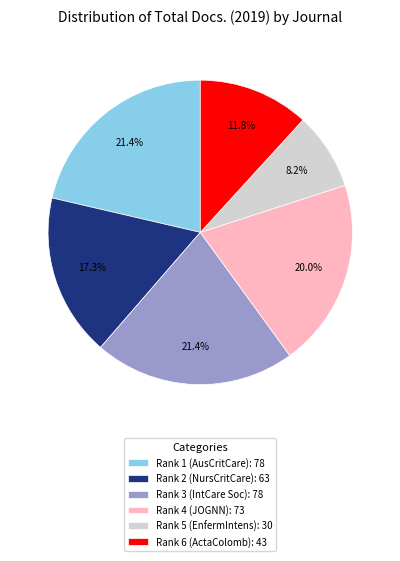

How many slices are in this pie chart?

6